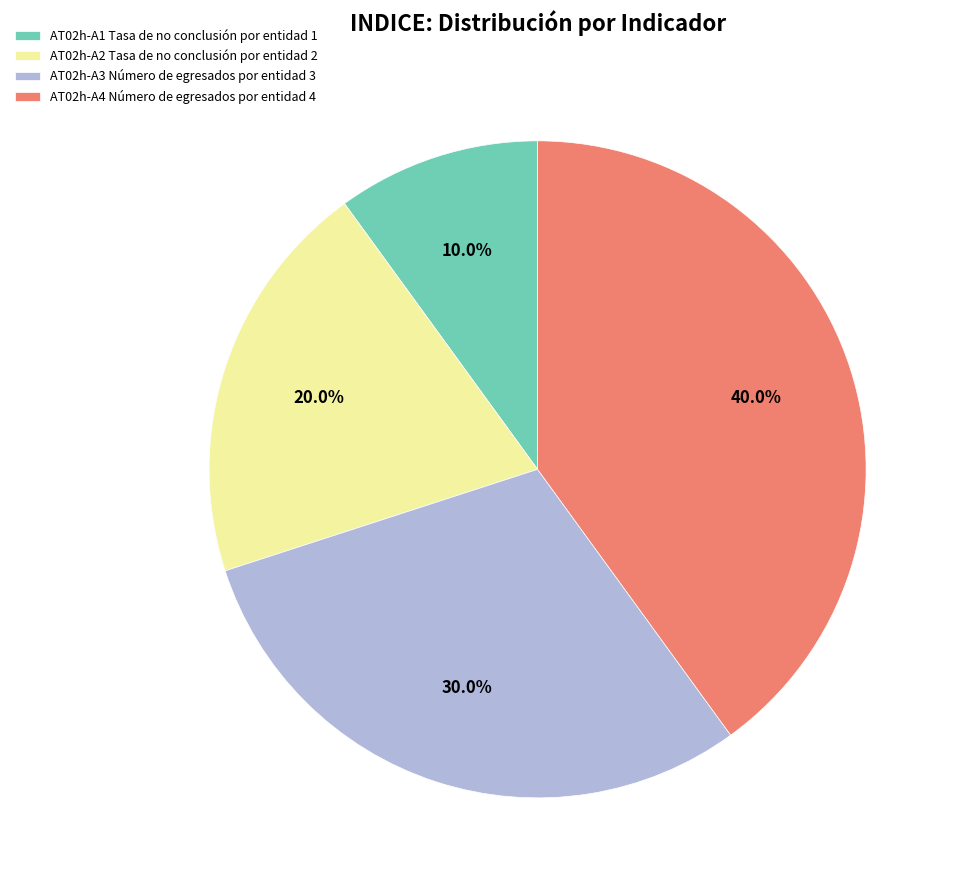

To the nearest percent, what is the average slice percentage?

25%